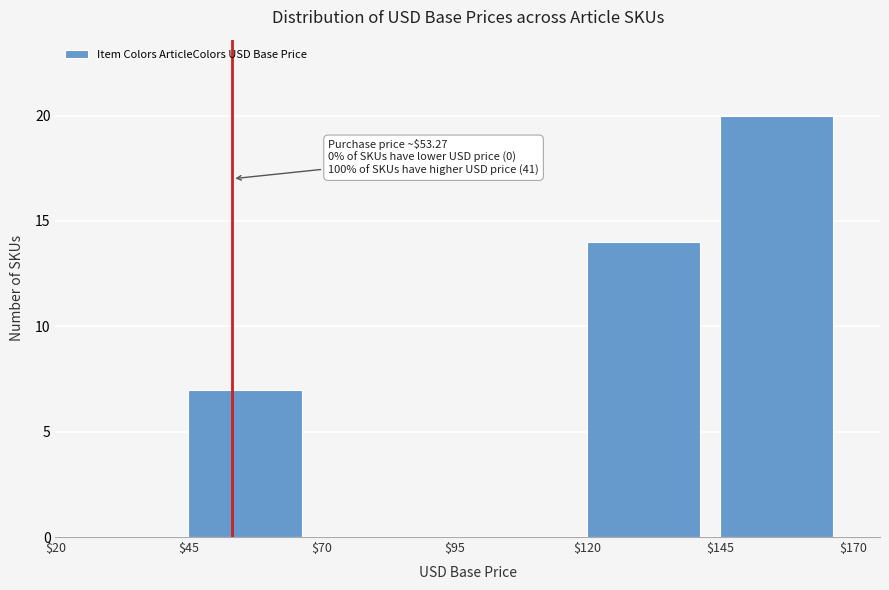

Which range on the x-axis has the tallest bar?

$145 to $170